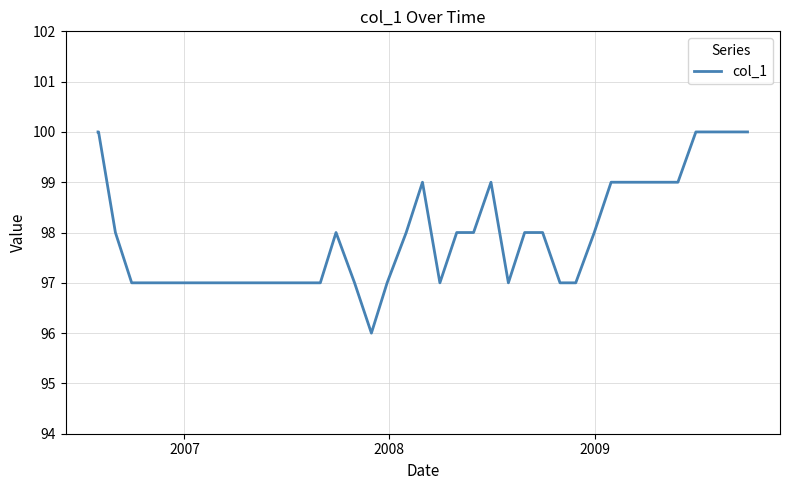

What is the maximum value shown in the chart?

100